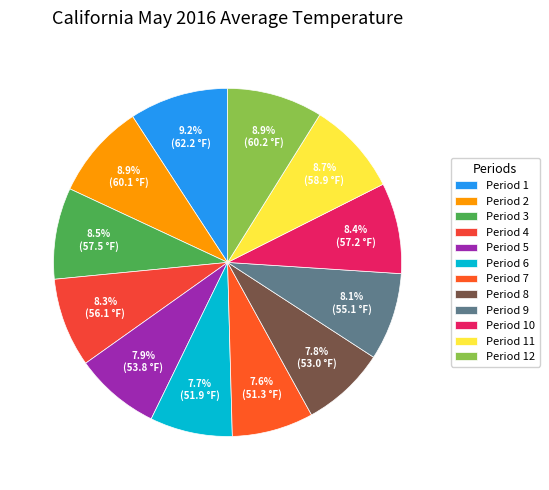

What is the smallest slice in the pie chart?

Period 7